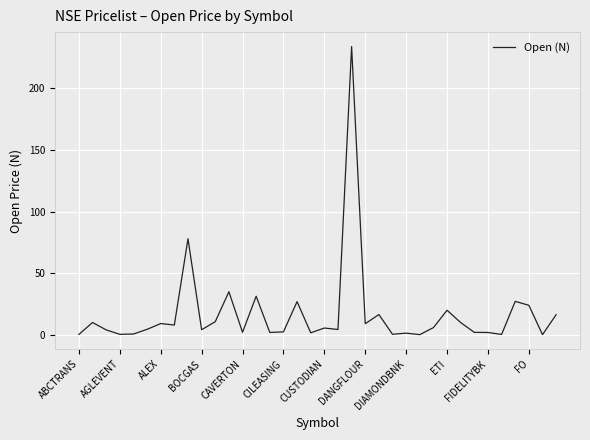

What is the maximum value shown in the chart?

234.0